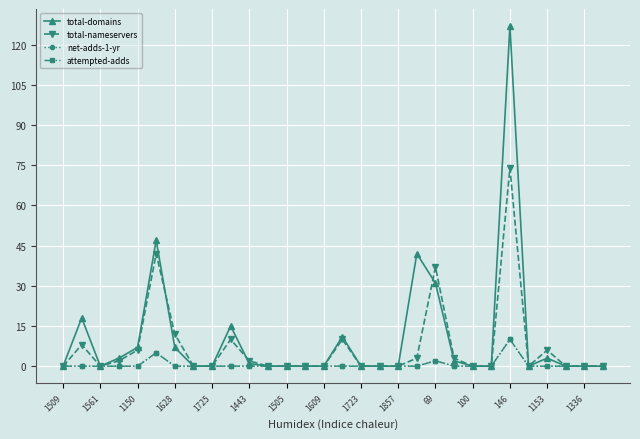

Does the chart have visible grid lines?

Yes